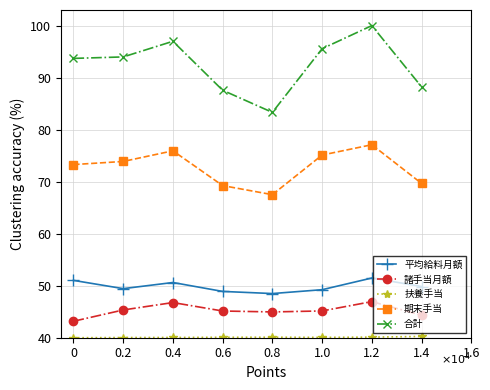

How many lines are shown in the chart?

5